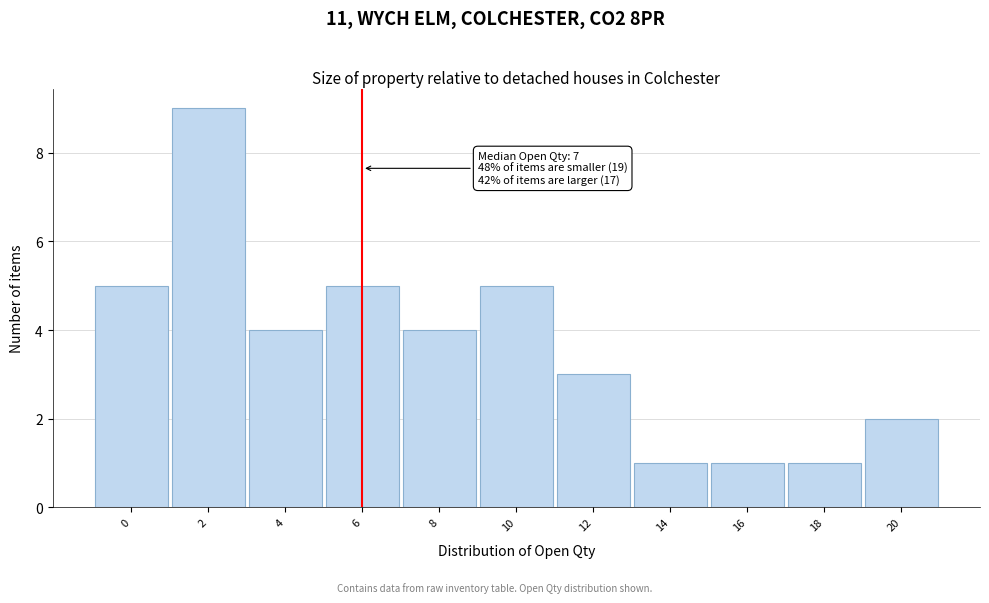

Reading left to right, transcribe all the data shown in this chart.

5	9	4	5	4	5	3	1	1	1	2